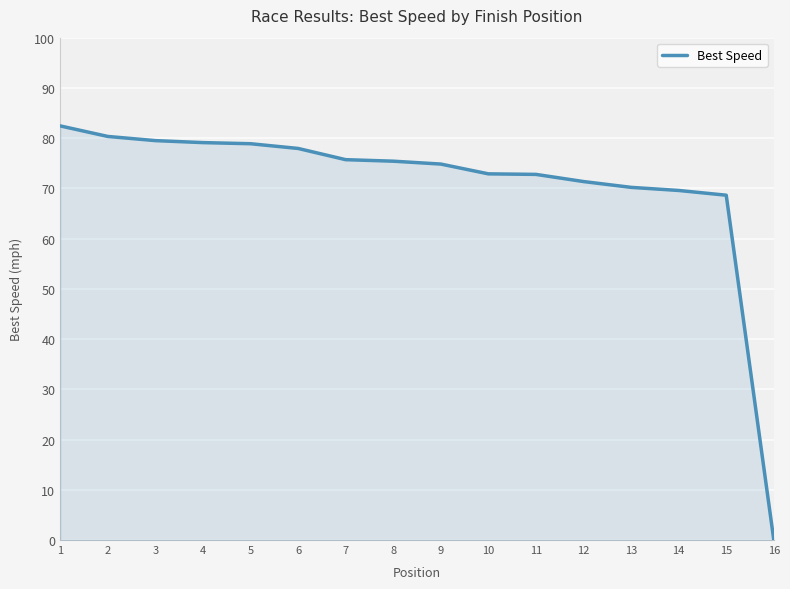

Is it true that the value at 11 is 72.8?

True